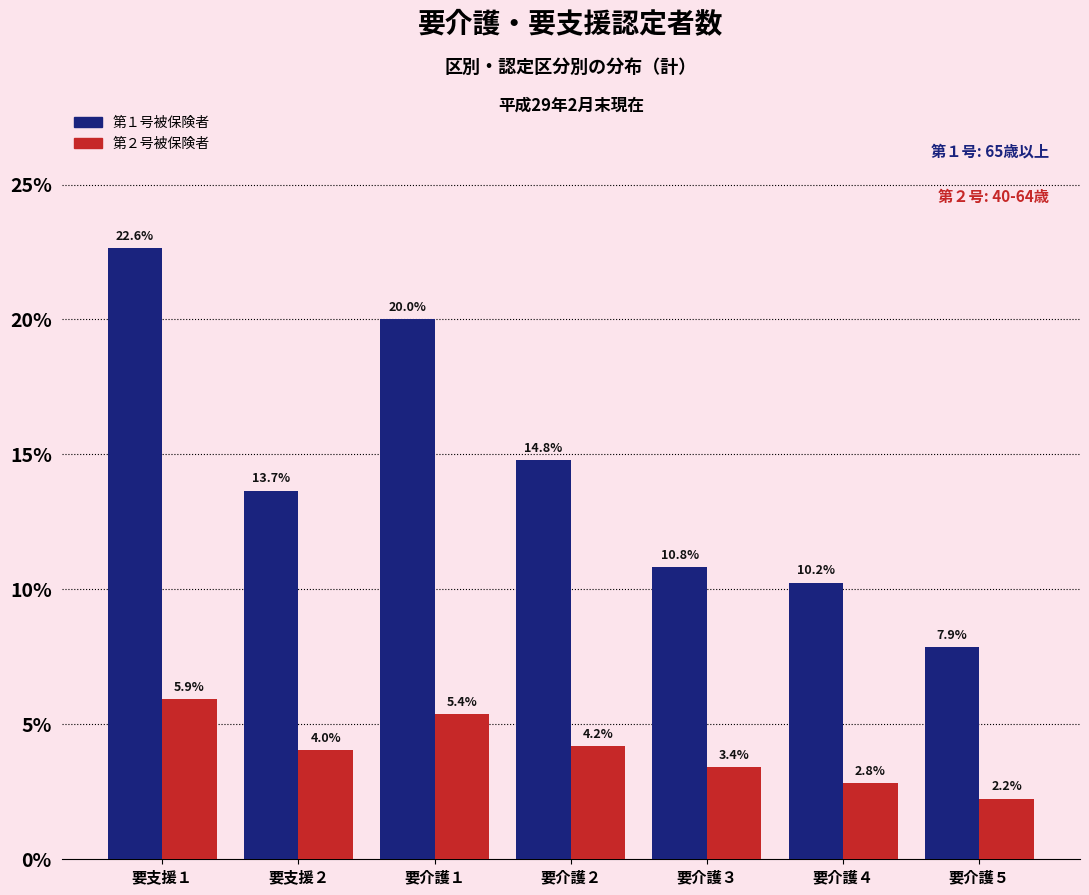

What is the total value across all series at 要介護５?

10.1